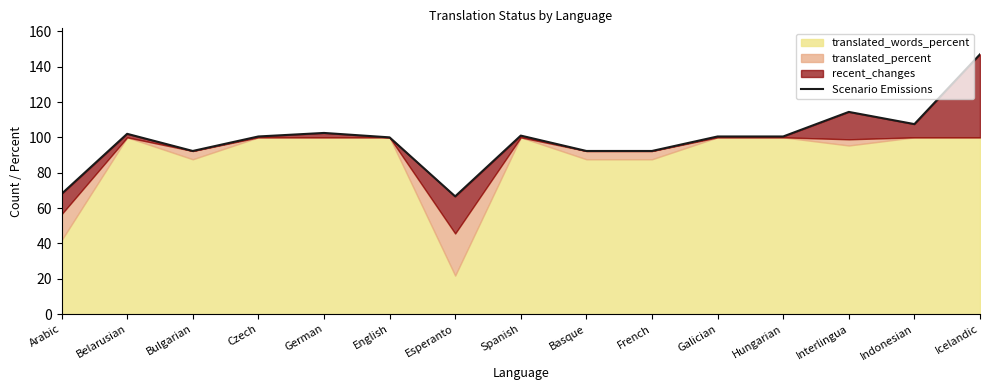

What is the sum of all values?

1487.4